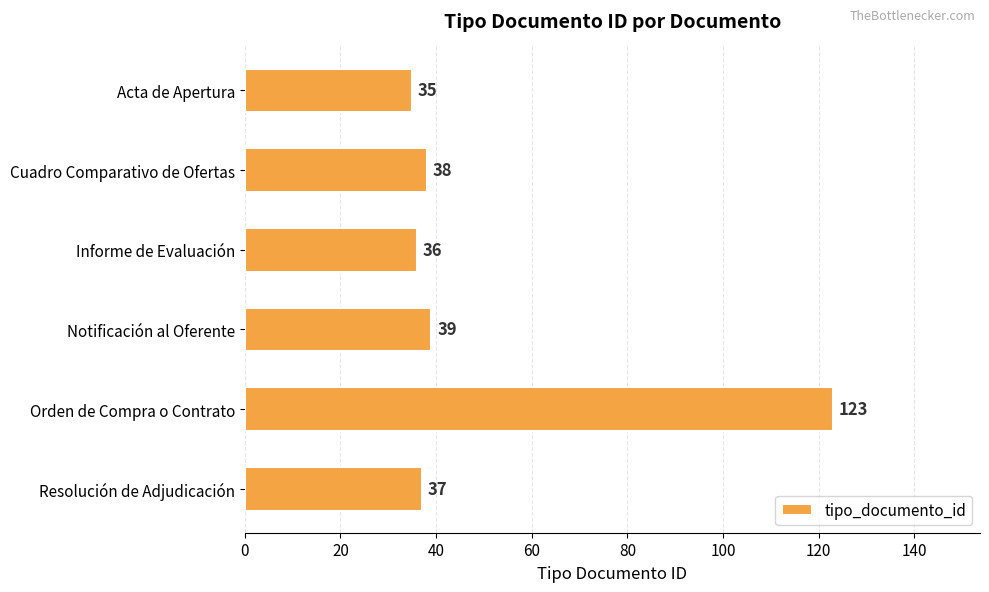

Are the bars grouped side by side (vs. stacked)?

No